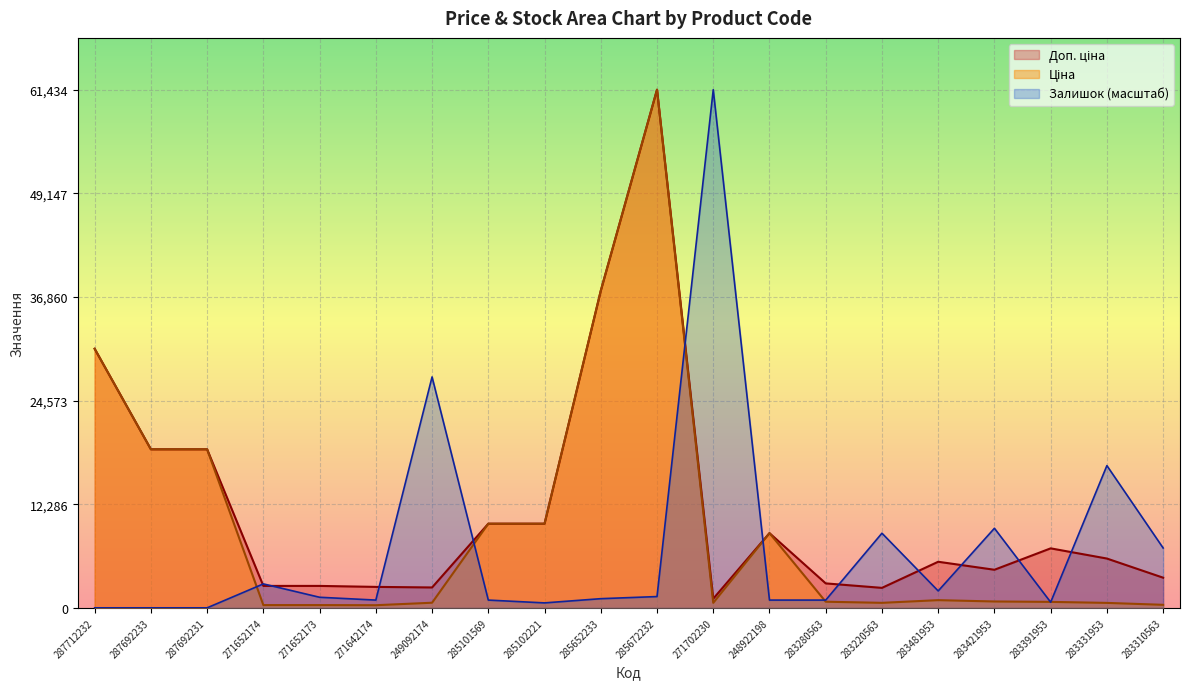

What is the value of the Ціна point at the 11th from the left?

61434.3